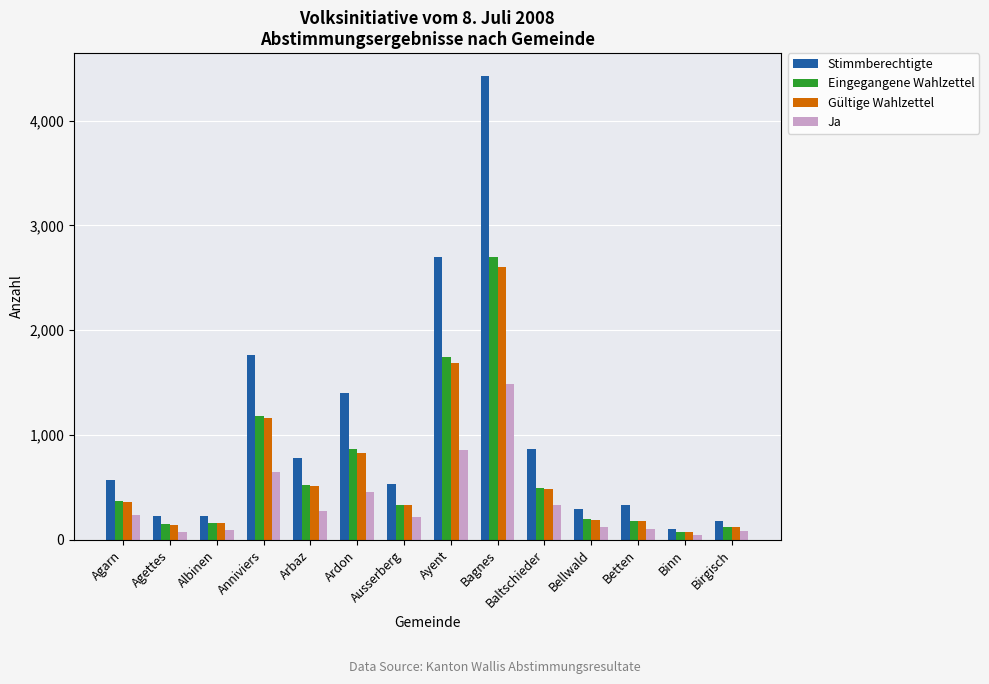

The value of Stimmberechtigte at Baltschieder is 868. True or false?

True